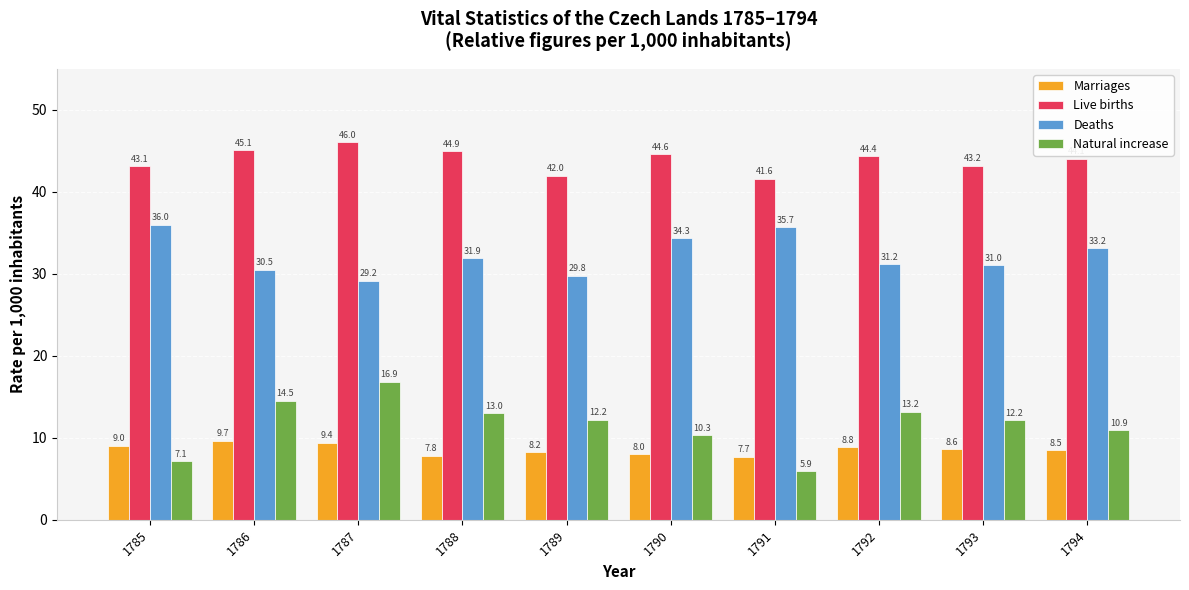

What is the total value across all series at 1787?

101.5